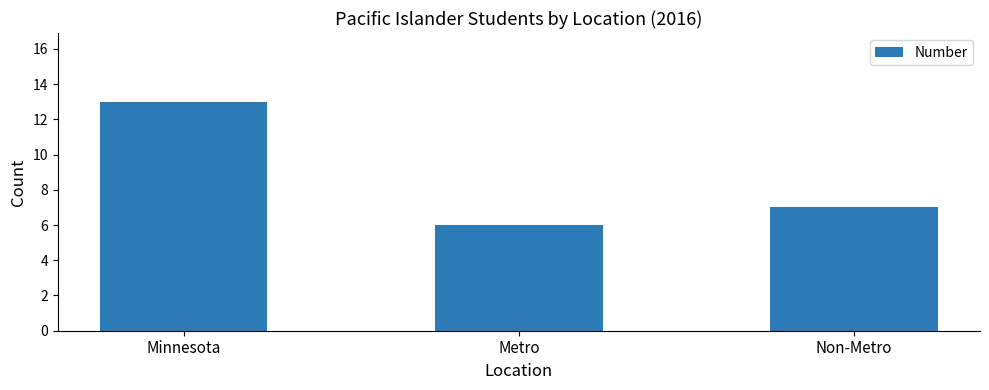

The value at Metro is 2. True or false?

False